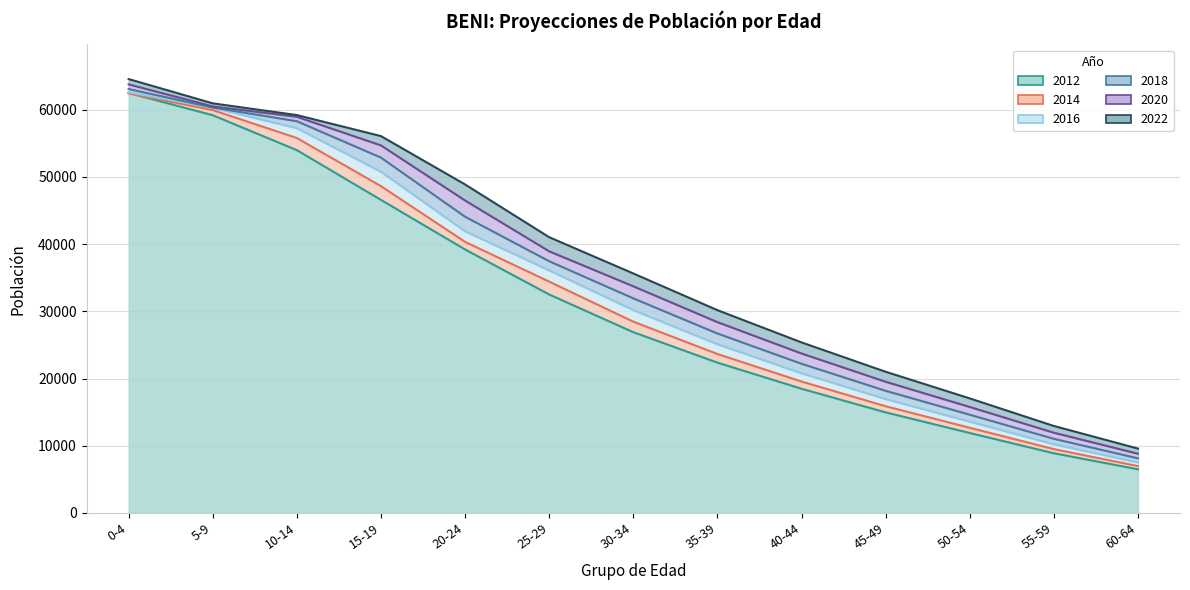

Which category has the highest value across all series?

0-4